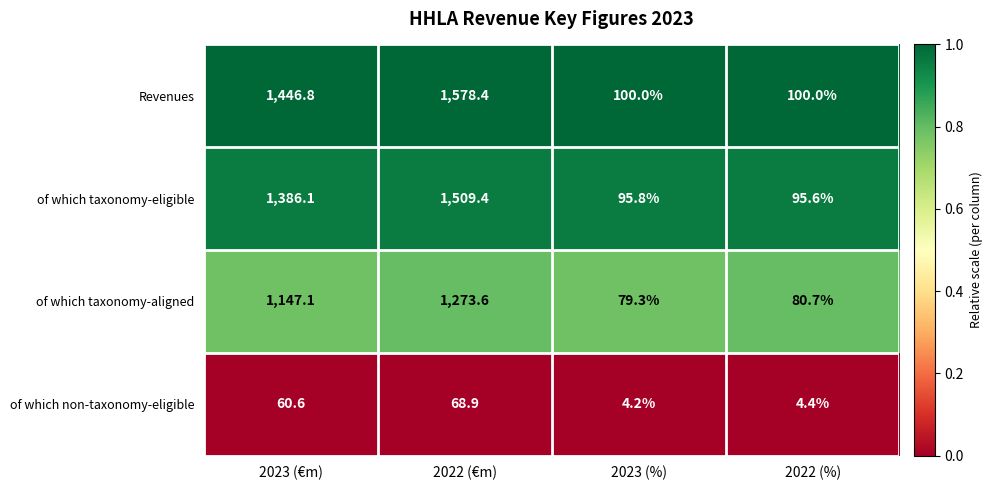

At which label does Revenues first exceed 1446?

2023 (€m)